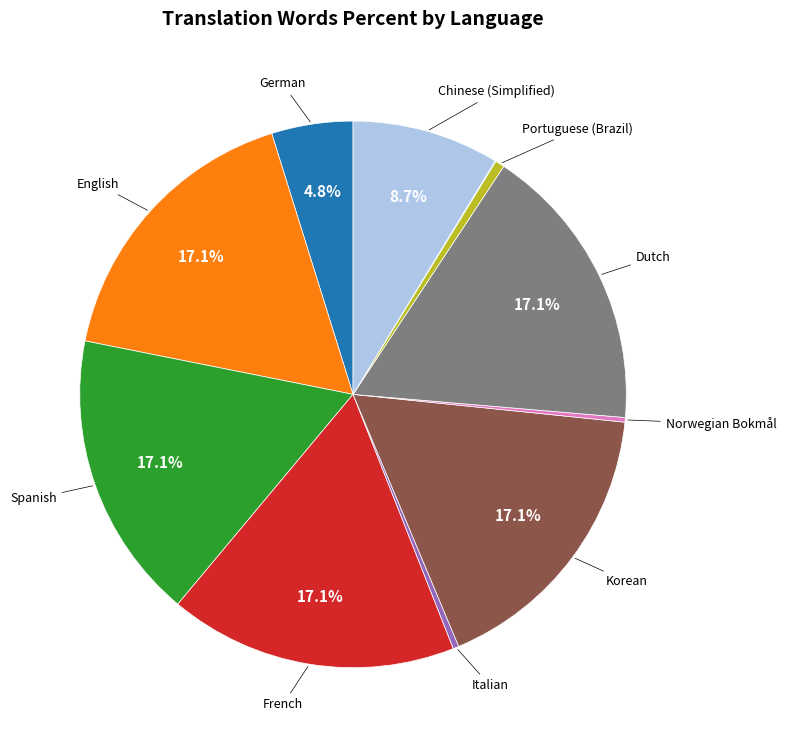

Does any single category account for the majority?

No